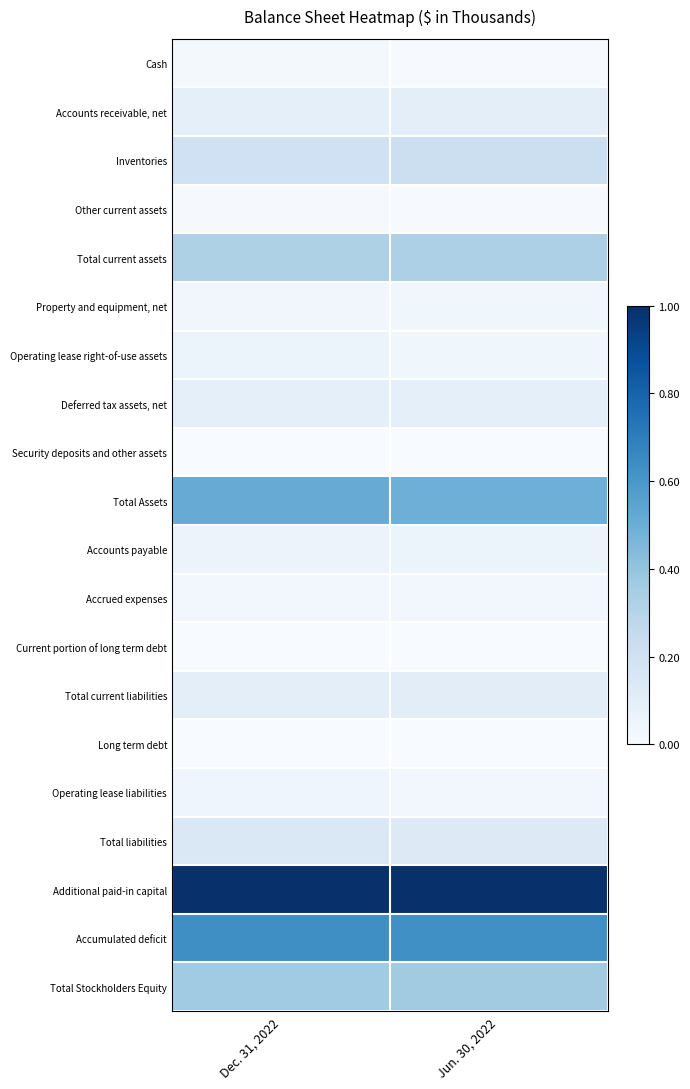

Reading left to right, extract all data points from this chart.

Cash: Dec. 31, 2022=0.0	Jun. 30, 2022=0.0
Accounts receivable, net: Dec. 31, 2022=0.1	Jun. 30, 2022=0.1
Inventories: Dec. 31, 2022=0.2	Jun. 30, 2022=0.2
Other current assets: Dec. 31, 2022=0.0	Jun. 30, 2022=0.0
Total current assets: Dec. 31, 2022=0.3	Jun. 30, 2022=0.3
Property and equipment, net: Dec. 31, 2022=0.0	Jun. 30, 2022=0.0
Operating lease right-of-use assets: Dec. 31, 2022=0.1	Jun. 30, 2022=0.0
Deferred tax assets, net: Dec. 31, 2022=0.1	Jun. 30, 2022=0.1
Security deposits and other assets: Dec. 31, 2022=0.0	Jun. 30, 2022=0.0
Total Assets: Dec. 31, 2022=0.5	Jun. 30, 2022=0.5
Accounts payable: Dec. 31, 2022=0.1	Jun. 30, 2022=0.1
Accrued expenses: Dec. 31, 2022=0.0	Jun. 30, 2022=0.0
Current portion of long term debt: Dec. 31, 2022=0.0	Jun. 30, 2022=0.0
Total current liabilities: Dec. 31, 2022=0.1	Jun. 30, 2022=0.1
Long term debt: Dec. 31, 2022=0.0	Jun. 30, 2022=0.0
Operating lease liabilities: Dec. 31, 2022=0.0	Jun. 30, 2022=0.0
Total liabilities: Dec. 31, 2022=0.1	Jun. 30, 2022=0.1
Additional paid-in capital: Dec. 31, 2022=1.0	Jun. 30, 2022=1.0
Accumulated deficit: Dec. 31, 2022=0.6	Jun. 30, 2022=0.6
Total Stockholders Equity: Dec. 31, 2022=0.4	Jun. 30, 2022=0.4